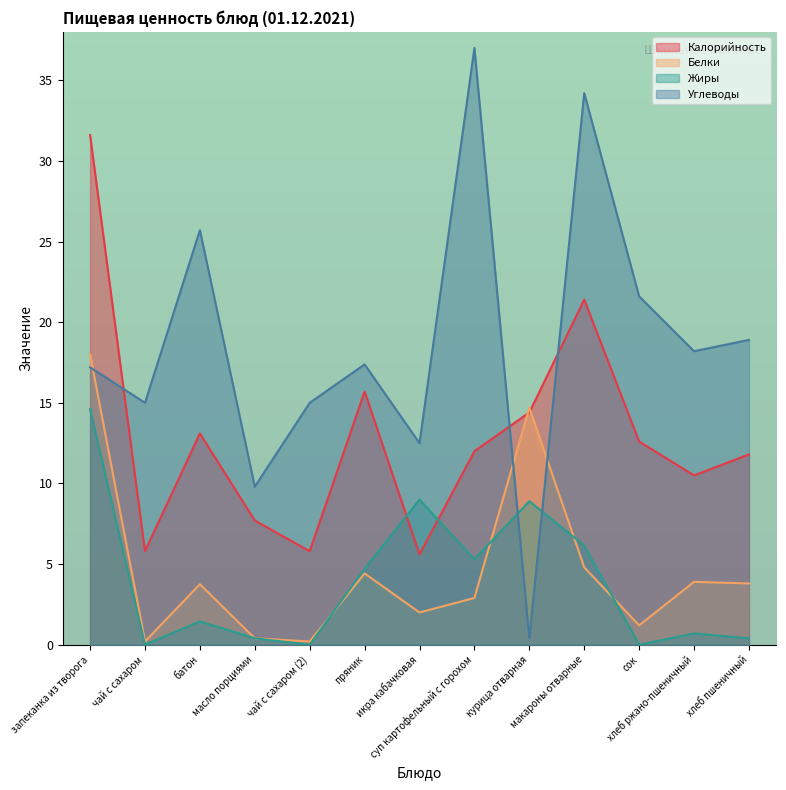

What is the maximum value for Калорийность?

31.6